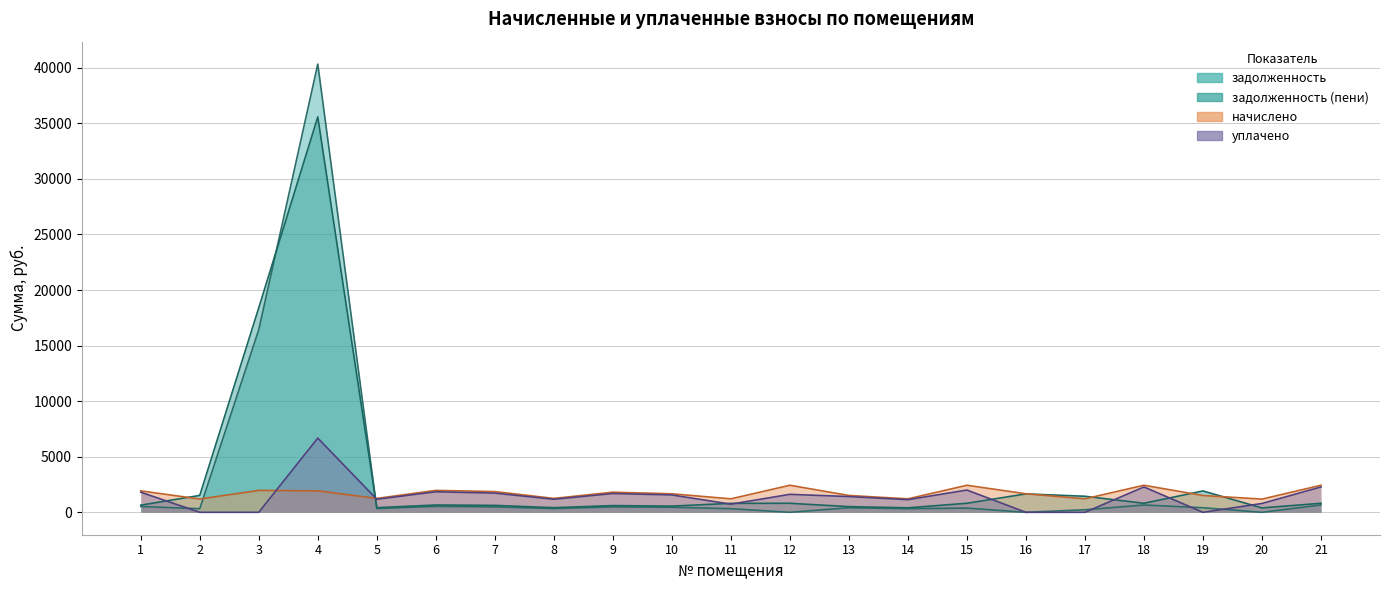

How many data points in начислено are above 1665?

12